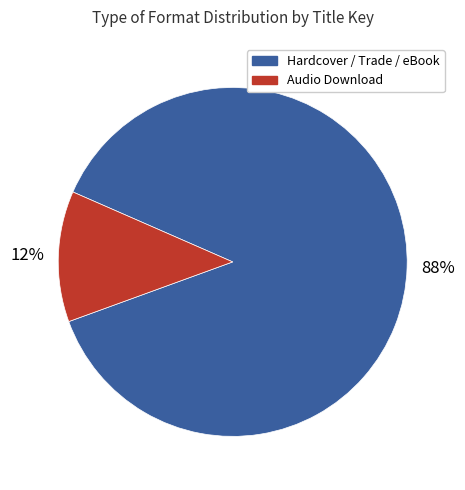

To the nearest percent, what is the difference between the largest and smallest slice percentages?

76%